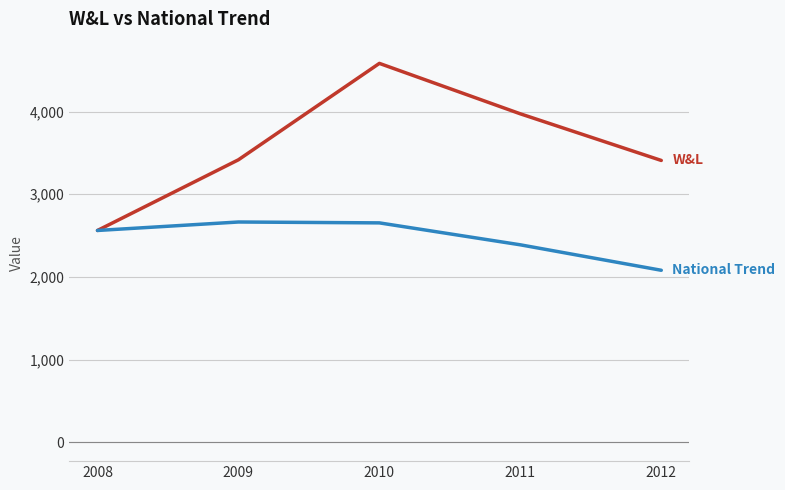

What is the minimum value shown in the chart?

2079.5